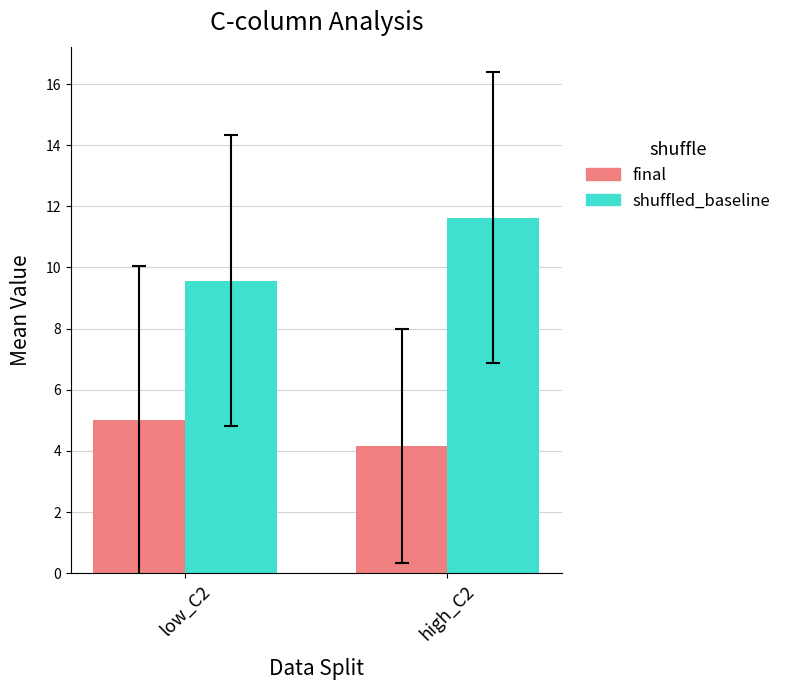

At which category is the sum across all series the highest?

high_C2